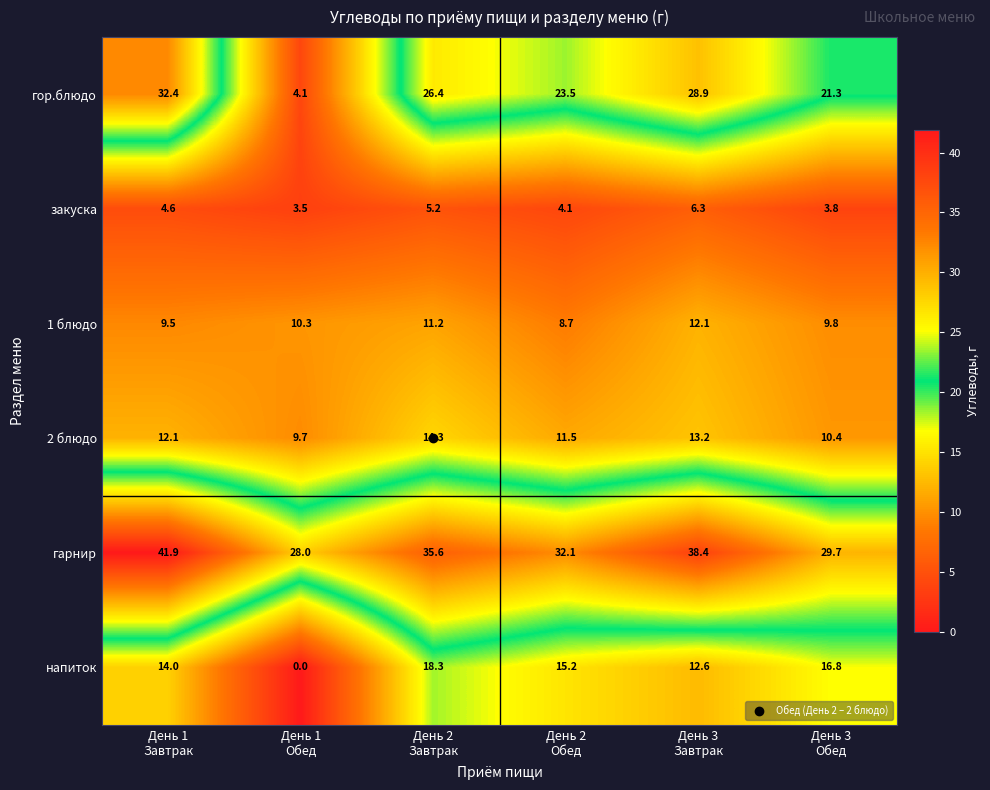

Rank the series by their maximum value, from lowest to highest.

закуска, 1 блюдо, 2 блюдо, напиток, гор.блюдо, гарнир